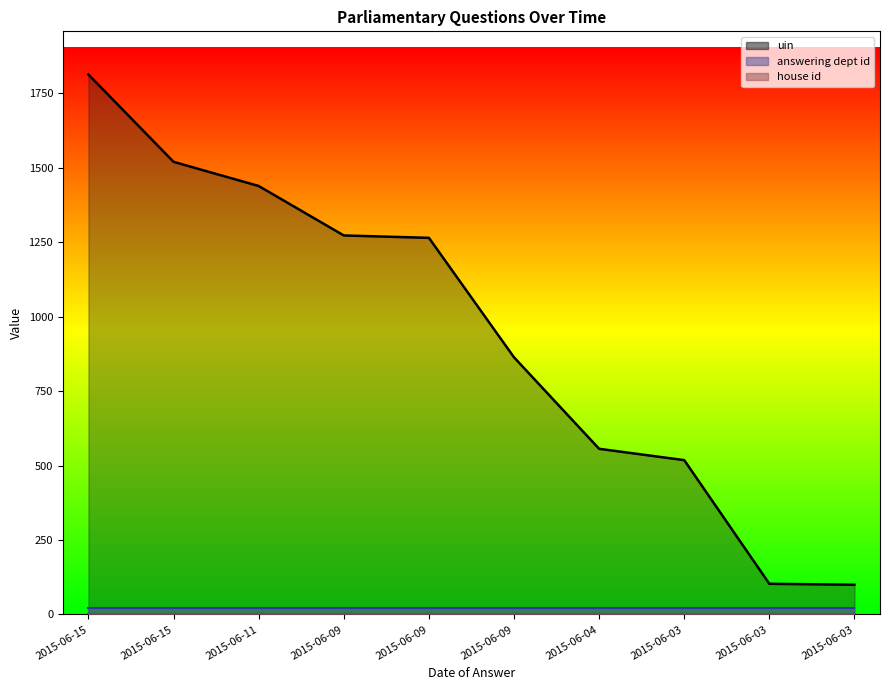

Which series changed the most between 2015-06-15 and 2015-06-03?

uin